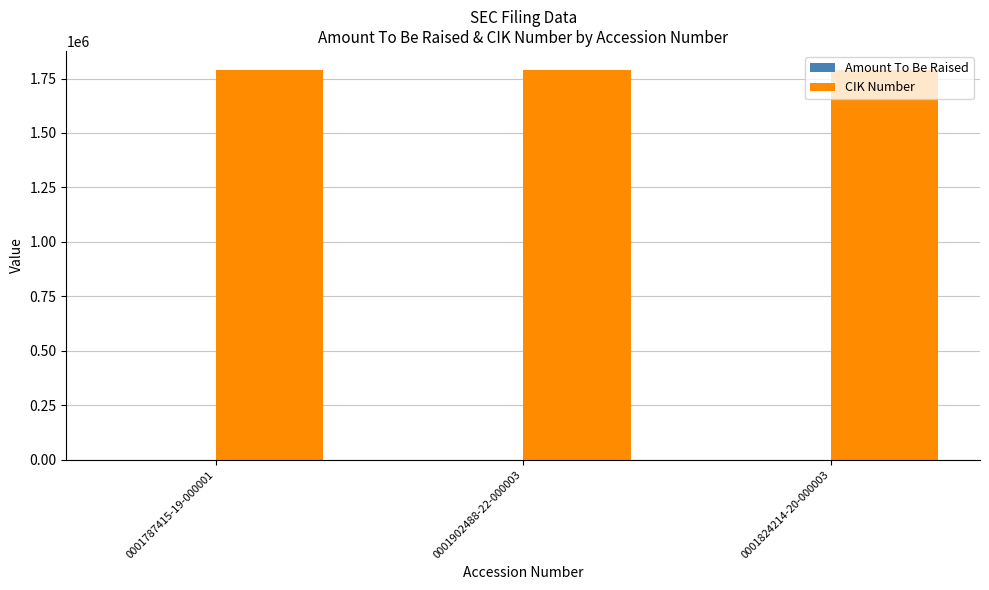

Which series has the largest total across all categories?

CIK Number